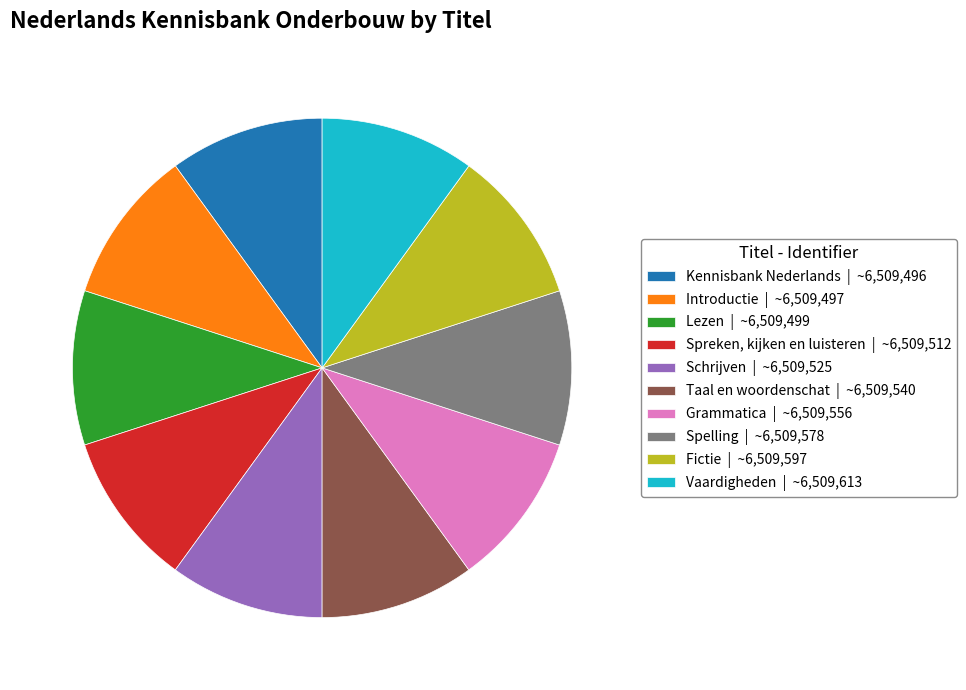

Approximately how many times larger is the value at Vaardigheden | ~6,509,613 compared to Taal en woordenschat | ~6,509,540?

1.0